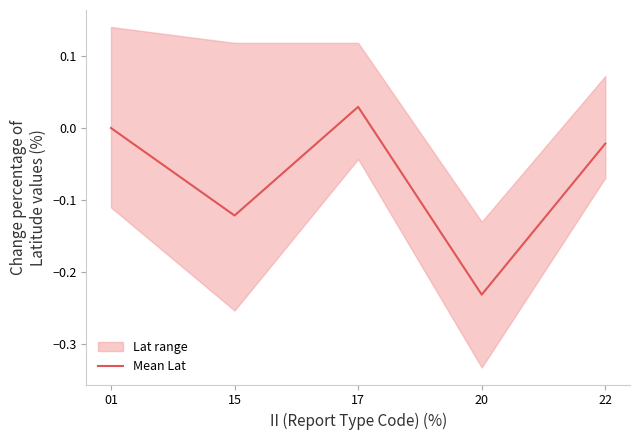

Where is the first local minimum?

15